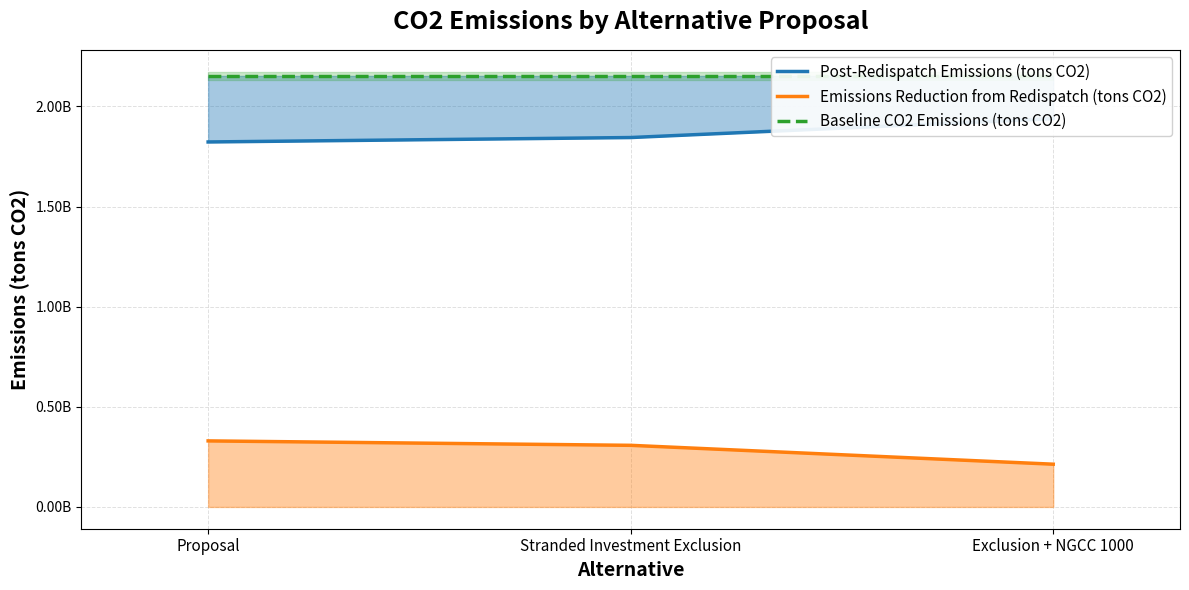

Which series changed the most between Stranded Investment Exclusion and Exclusion + NGCC 1000?

Post-Redispatch Emissions (tons CO2)